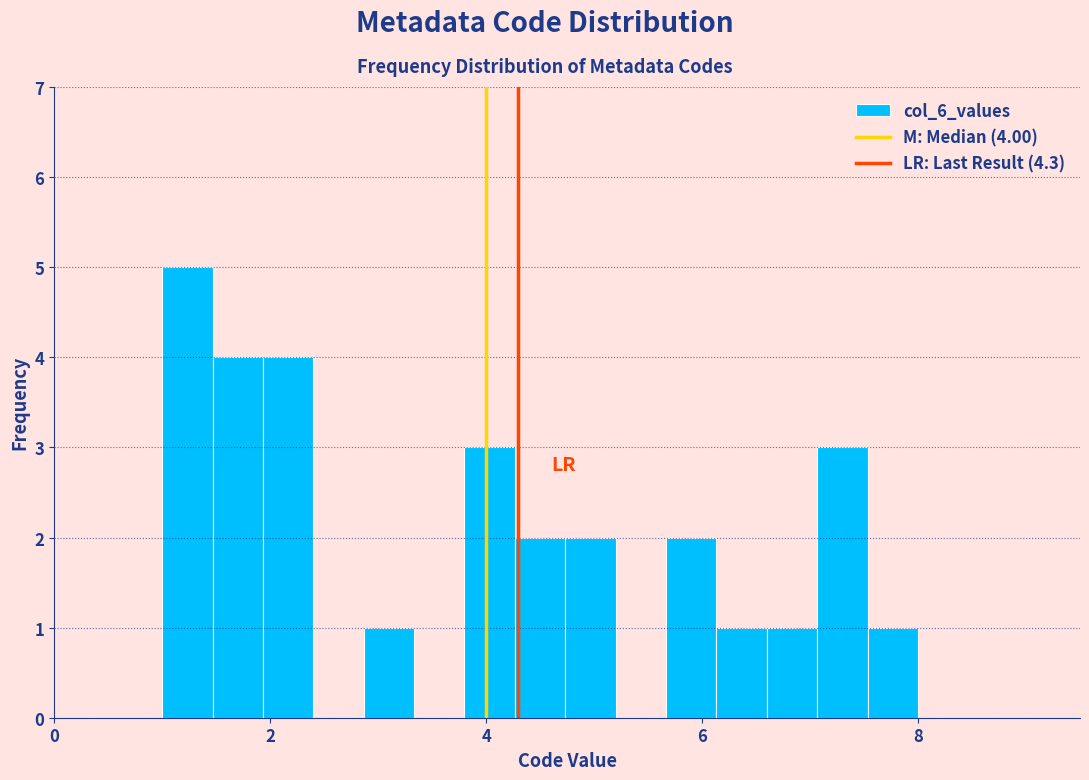

Read against the x-axis, roughly where is the centre of the tallest bar?

1.2